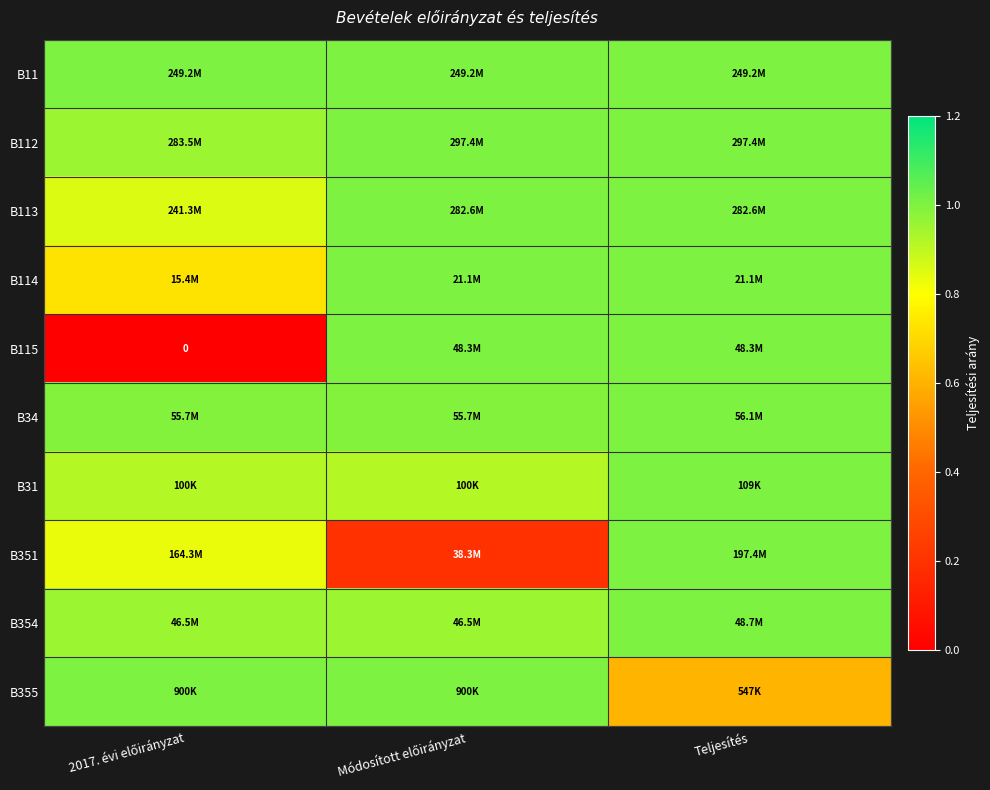

How many B34 values are between 0 and 1?

3